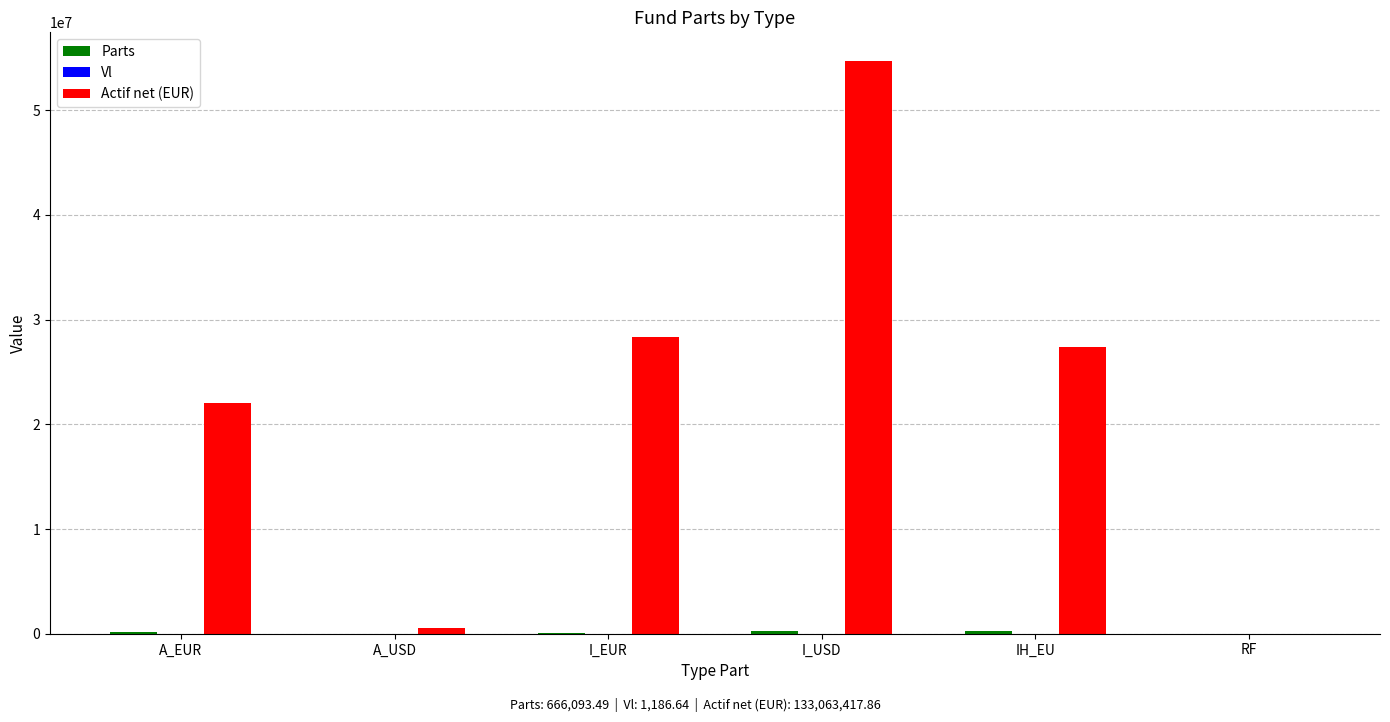

Which series has the largest total across all categories?

Actif net (EUR)